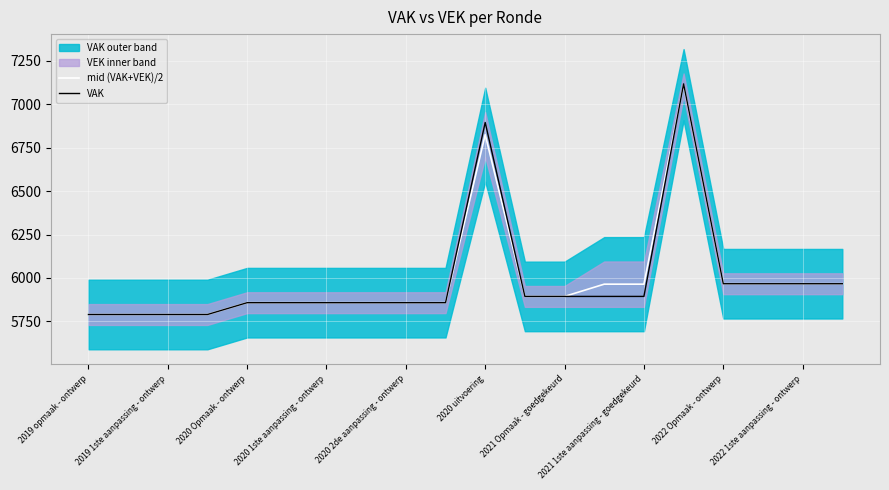

The value of mid (VAK+VEK)/2 at 2022 Opmaak - ontwerp is 5967.0. True or false?

True